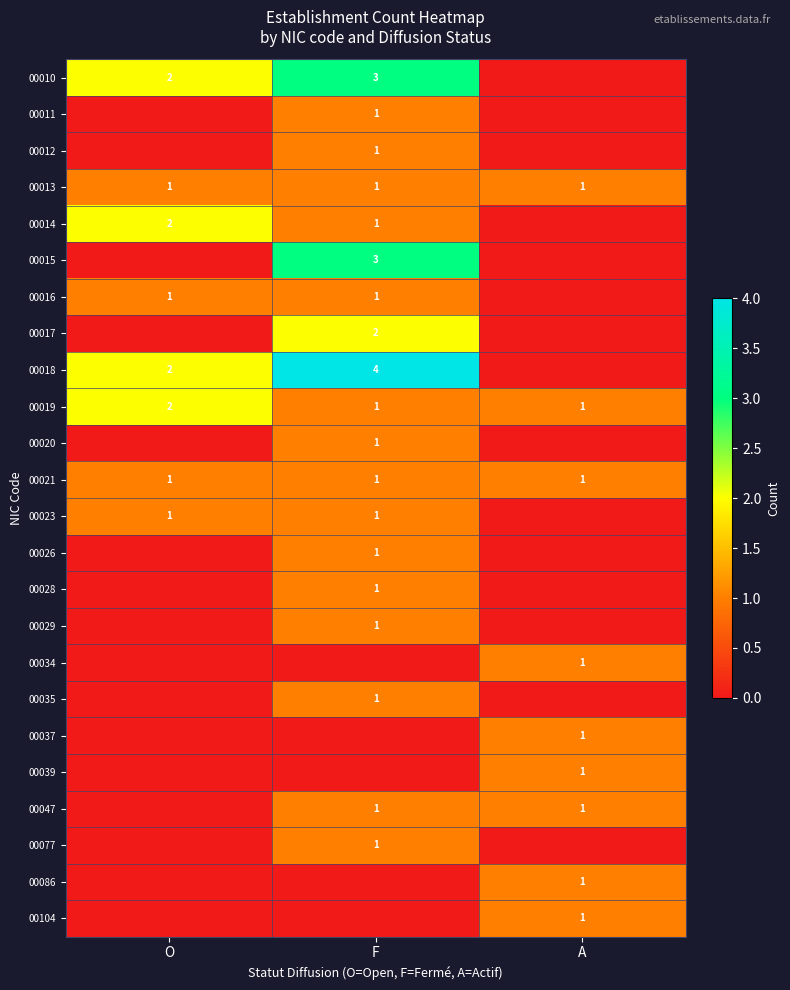

True or false: 00021 has a value of 1 at O.

True